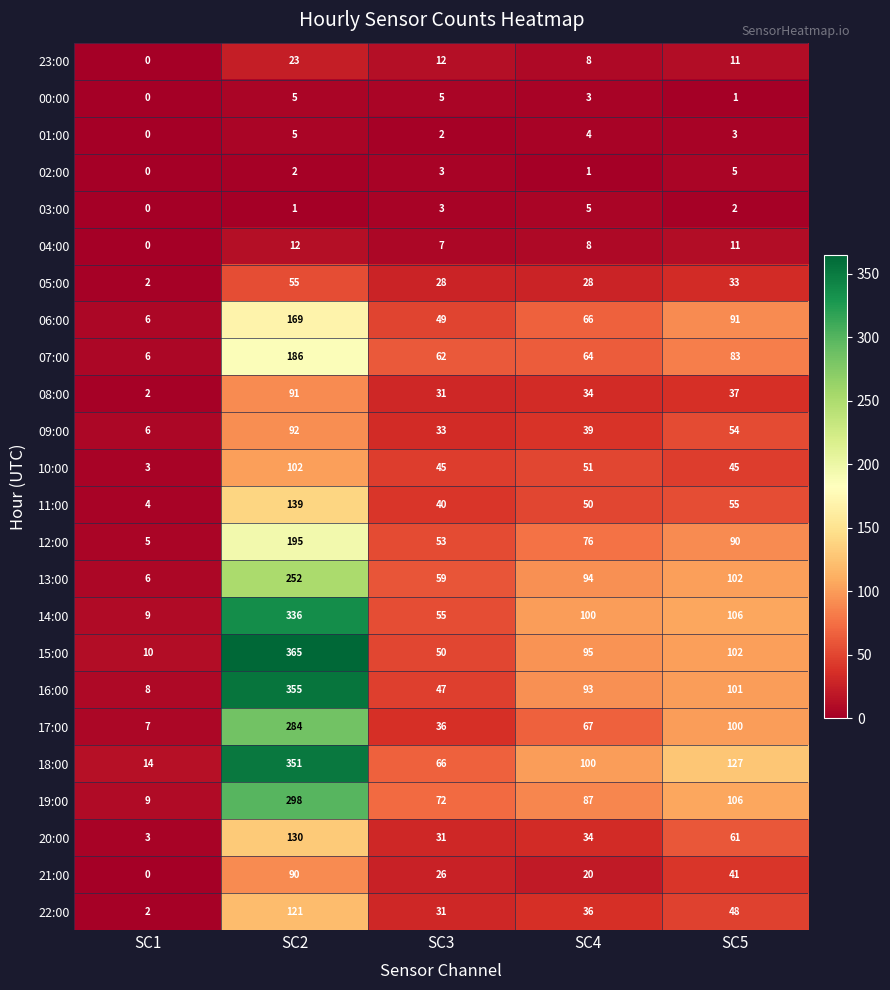

What is the spread (max minus min) of values at SC5?

126